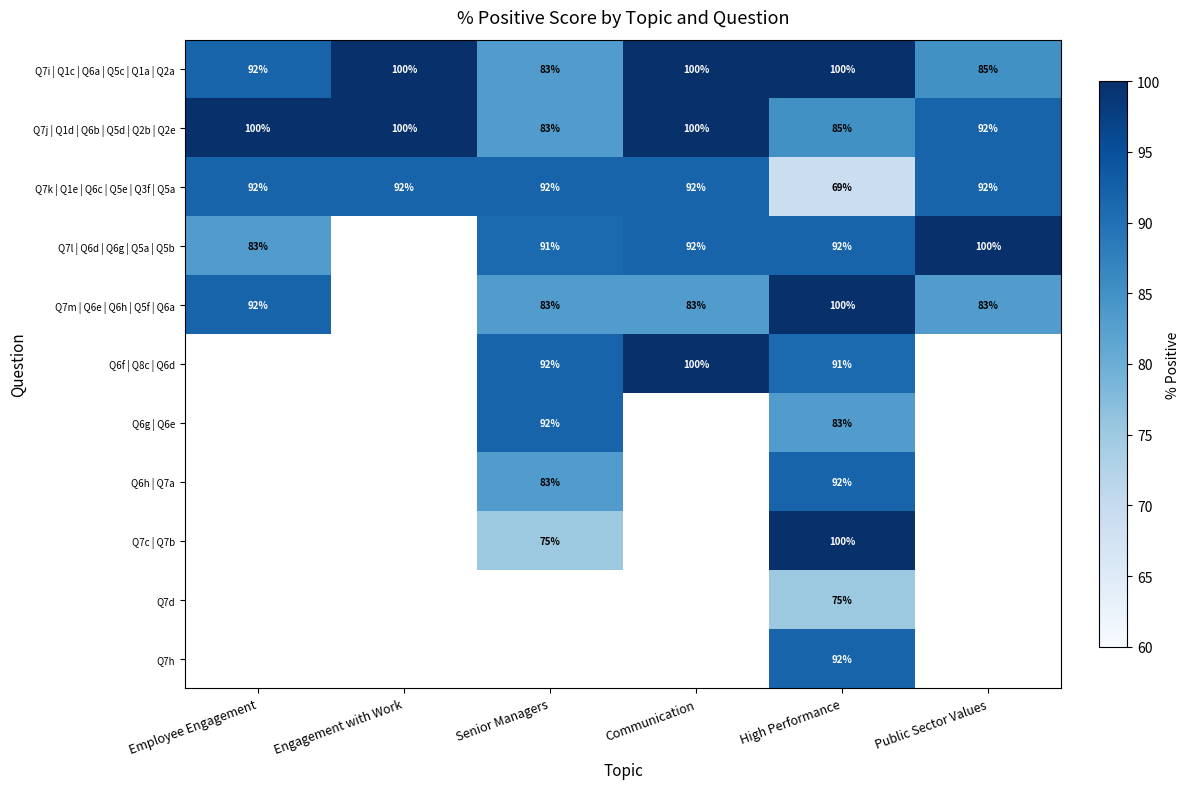

The value of Q7k | Q1e | Q6c | Q5e | Q3f | Q5a at High Performance is 69. True or false?

True